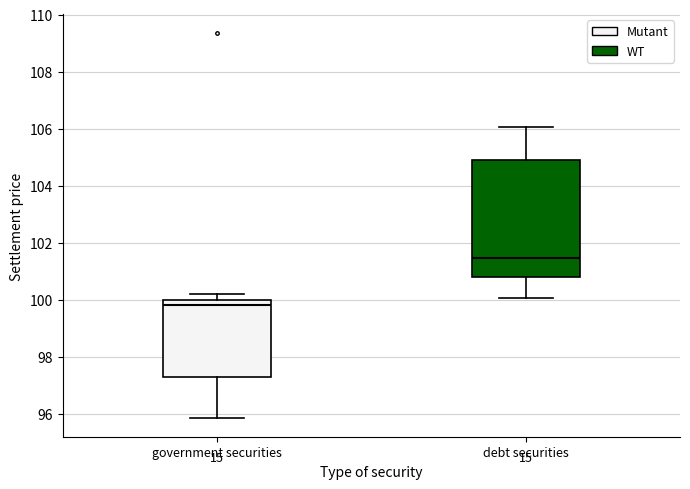

Which box has the highest median line?

debt securities